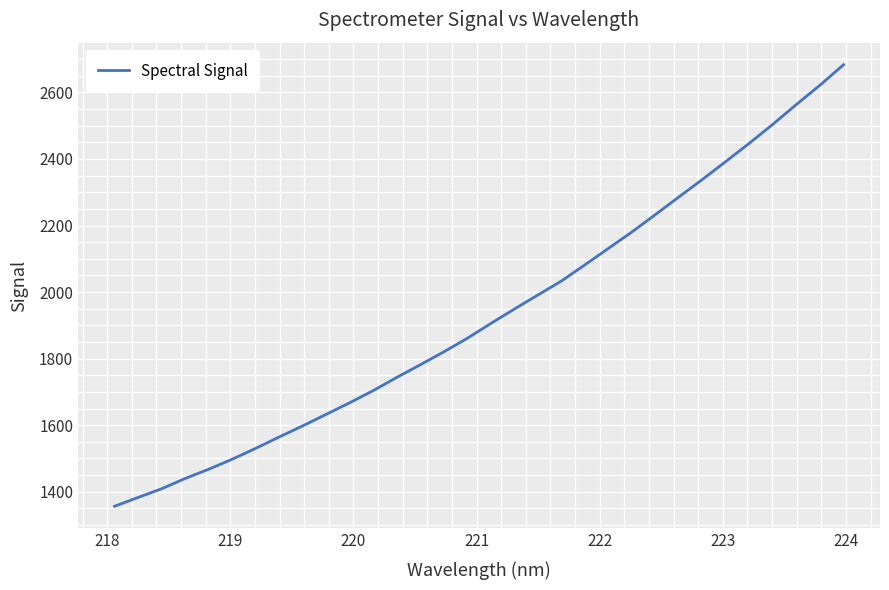

What is the minimum value shown in the chart?

1356.5